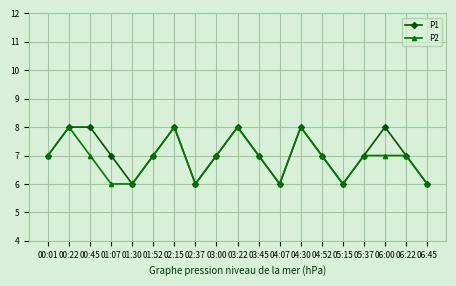

Which series has the largest total across all categories?

P1